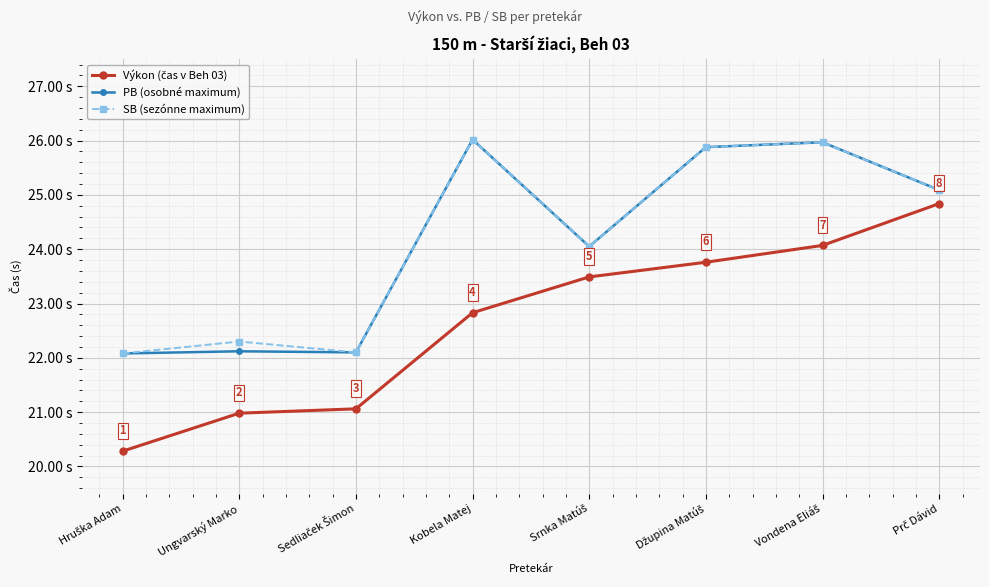

Does the chart have visible grid lines?

Yes